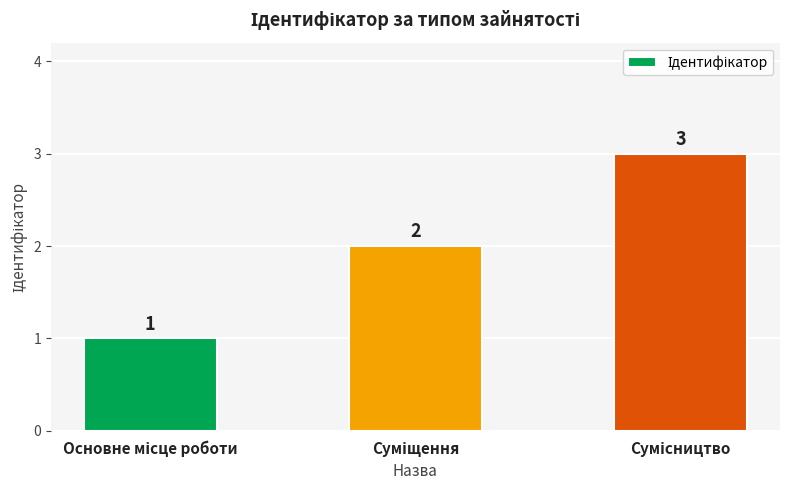

What is the maximum value shown in the chart?

3